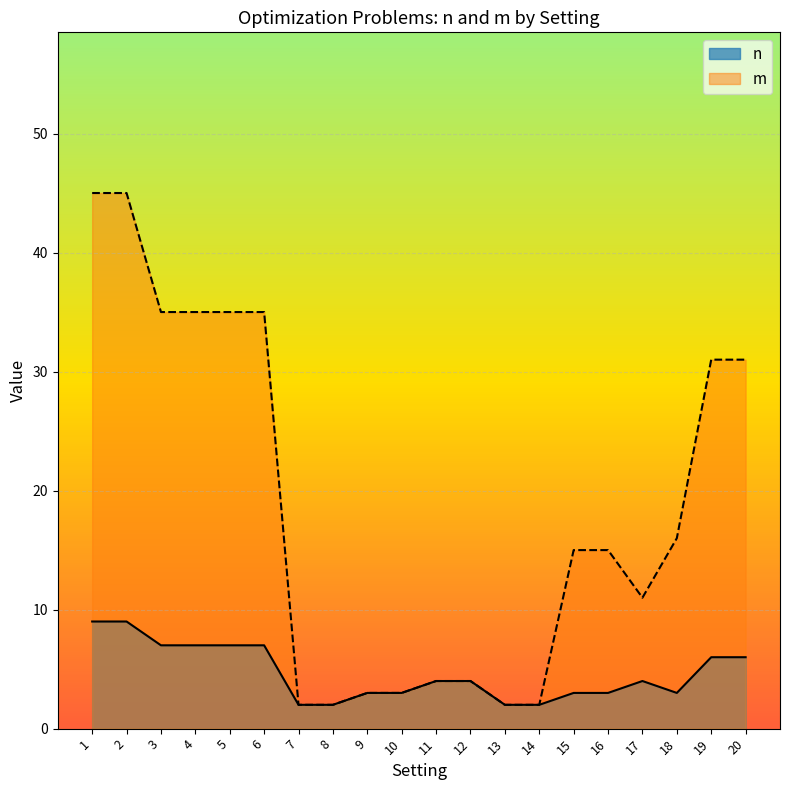

Is it true that n equals 4 at 18?

False